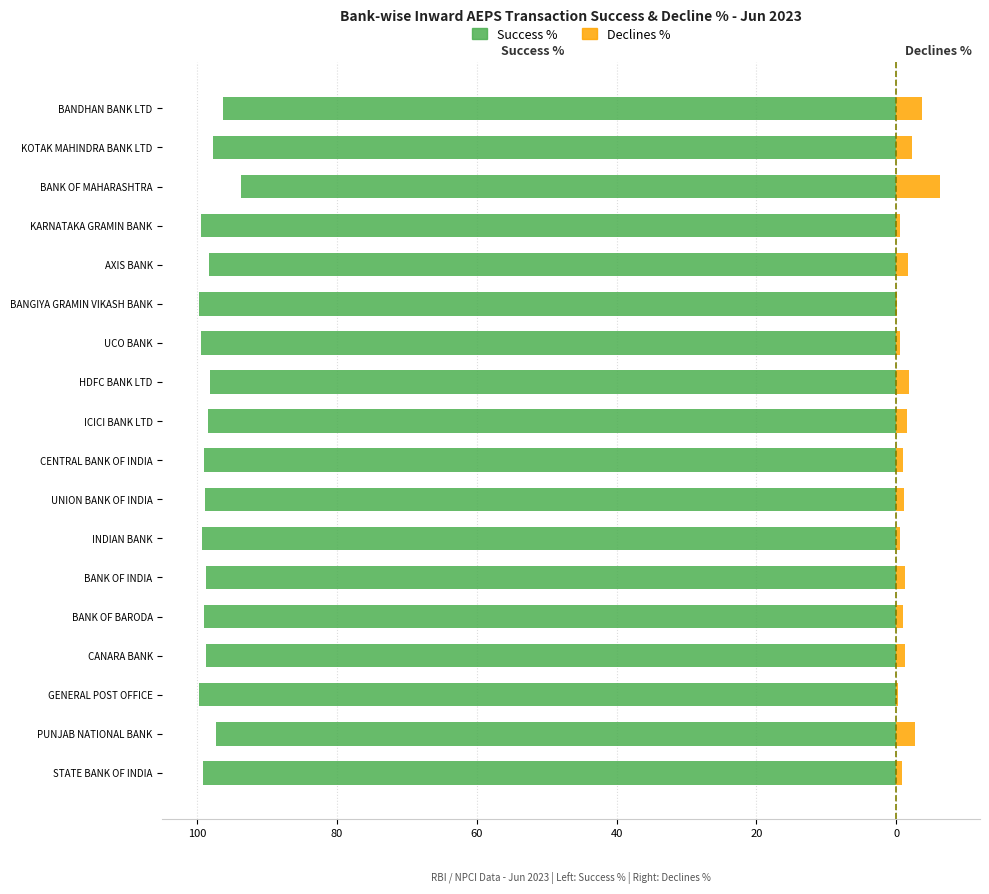

What are all the series names shown in the legend?

Success %, Declines %